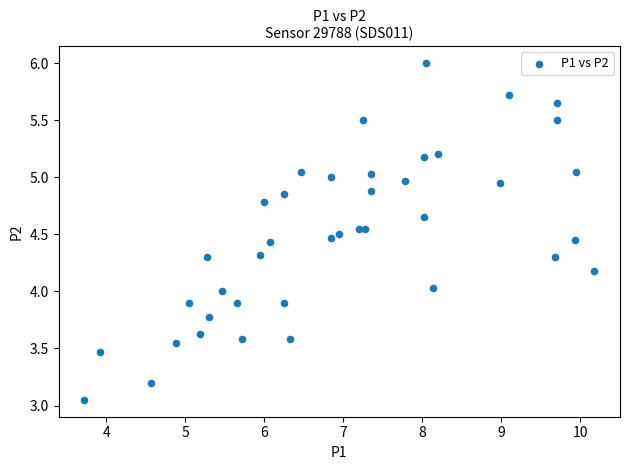

What is the range of X values (max minus min)?

6.5